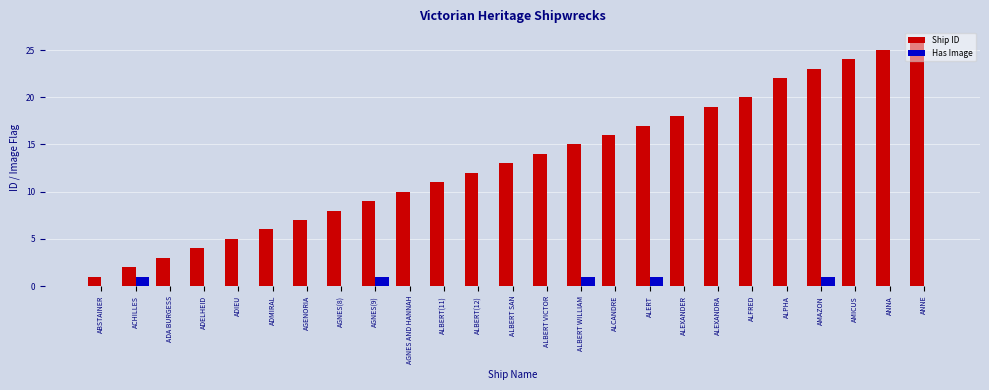

How many data points does each series have?

25